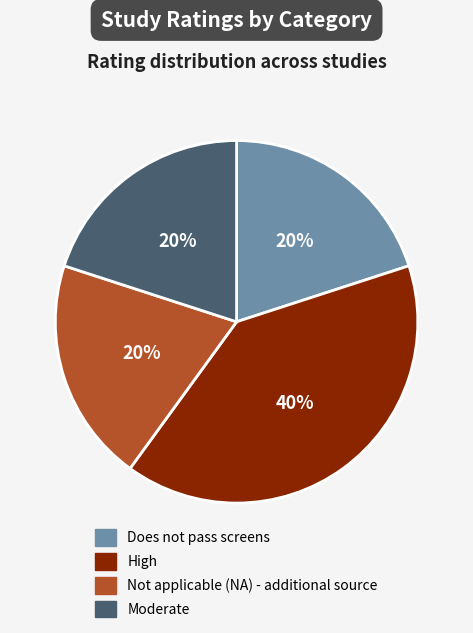

The Moderate slice represents 26% of the pie. True or false?

False